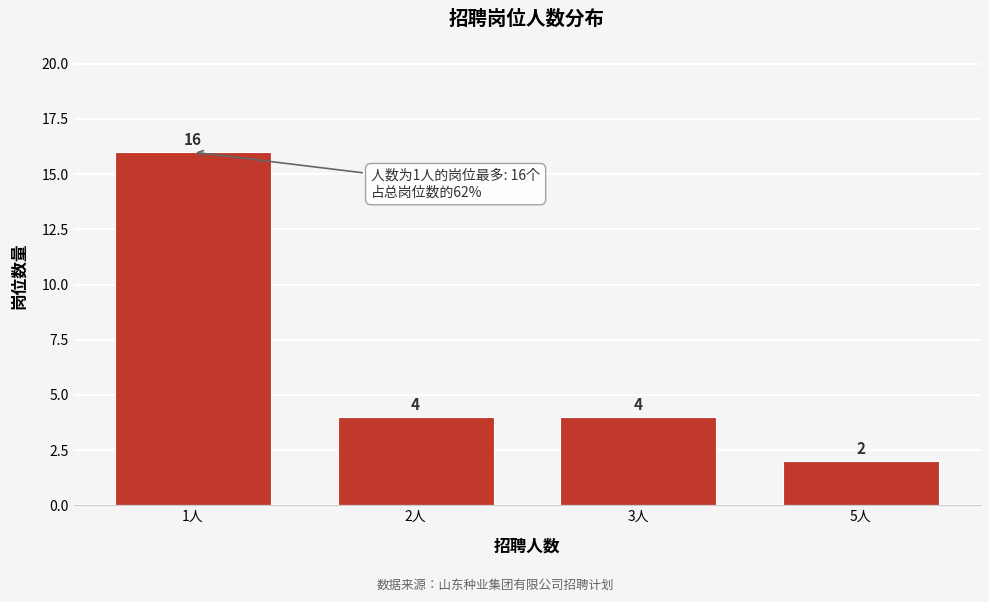

Reading left to right, list all the values displayed in this chart.

1人=16	2人=4	3人=4	5人=2